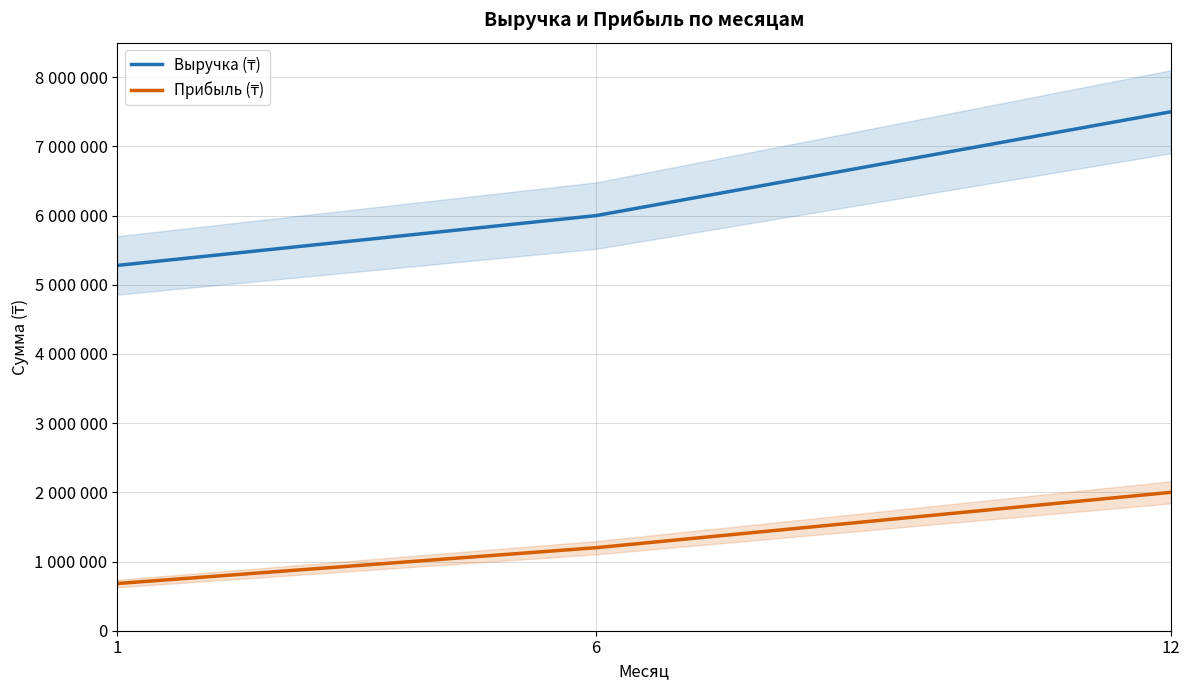

What are all the series names shown in the legend?

Выручка (₸), Прибыль (₸)